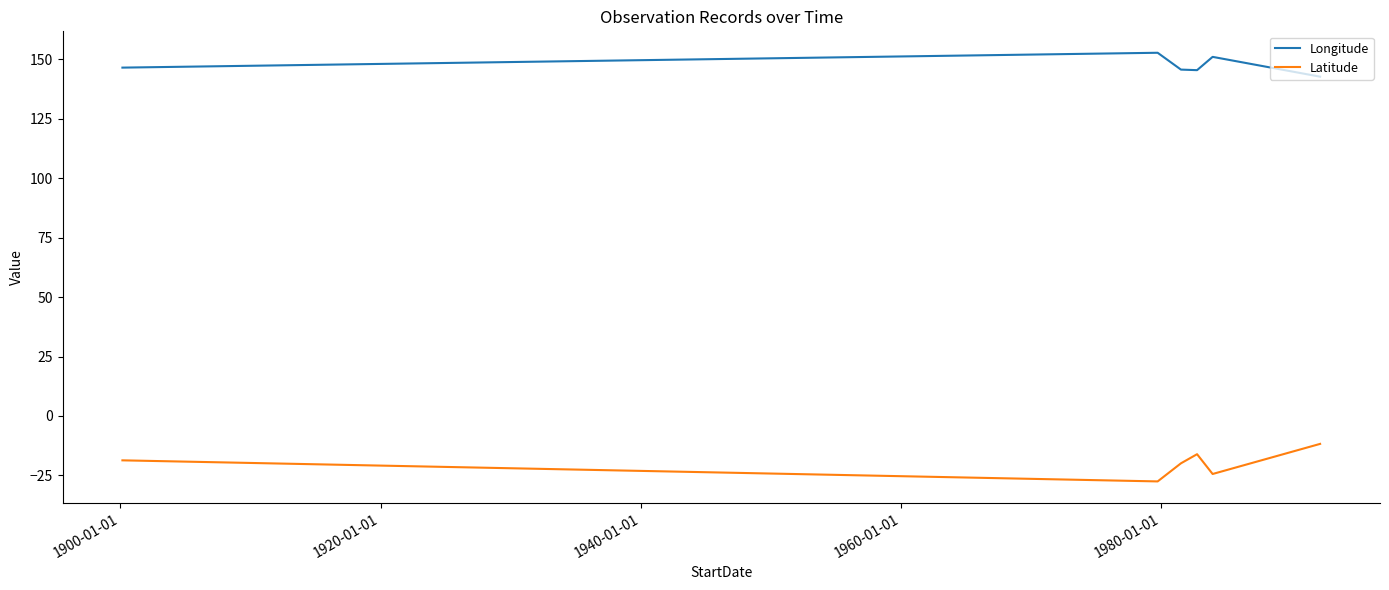

List the series in order of their peak value, lowest first.

Latitude, Longitude